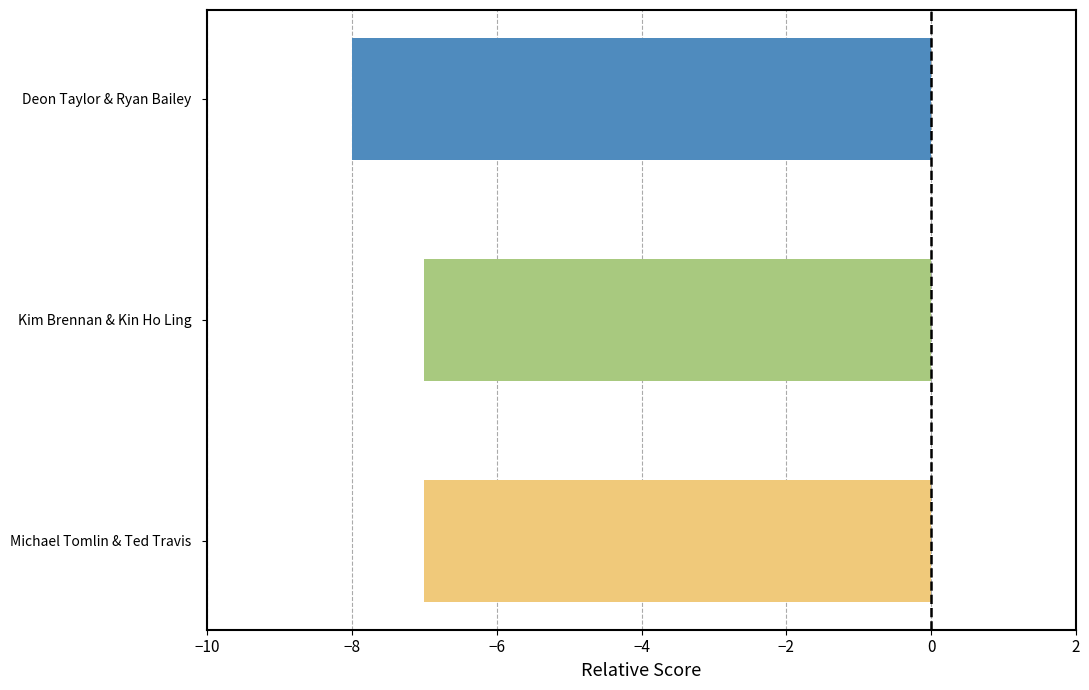

Is it true that the value at Deon Taylor & Ryan Bailey is -11?

False